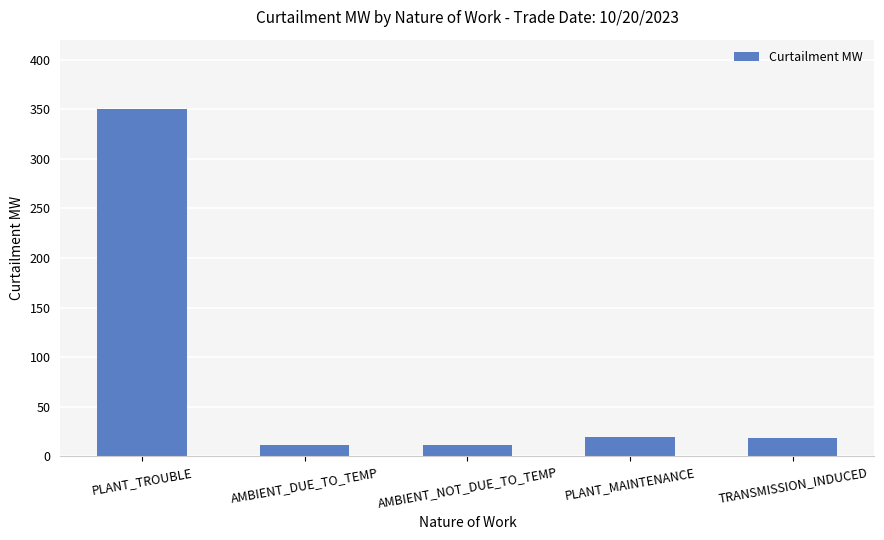

What is the sum of all values?

409.8